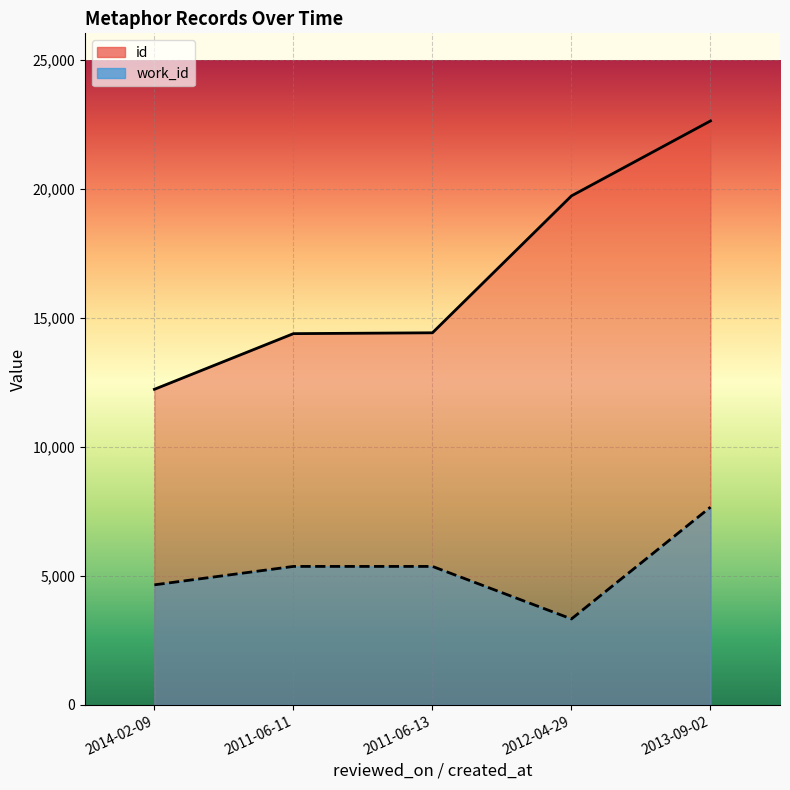

Between 2011-06-13 and 2013-09-02, which series saw the biggest shift?

id